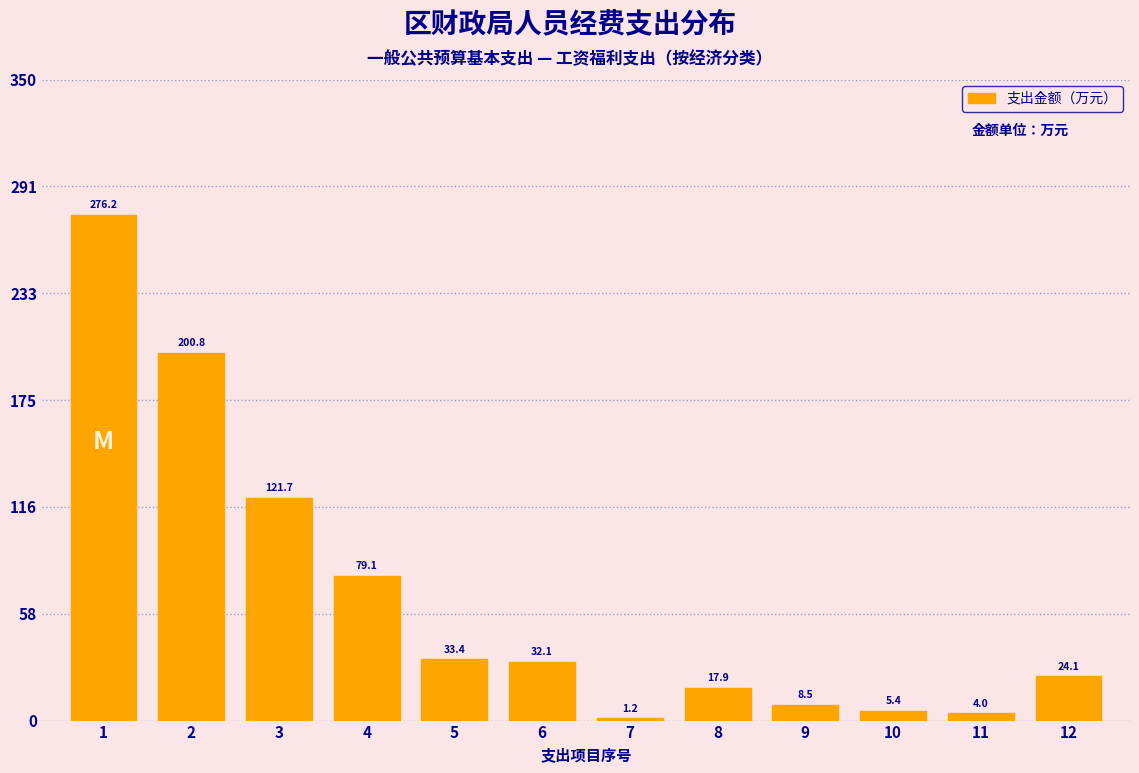

Reading left to right, what are all the values shown in this chart?

276.2	200.8	121.7	79.1	33.4	32.1	1.2	17.9	8.5	5.4	4.0	24.1